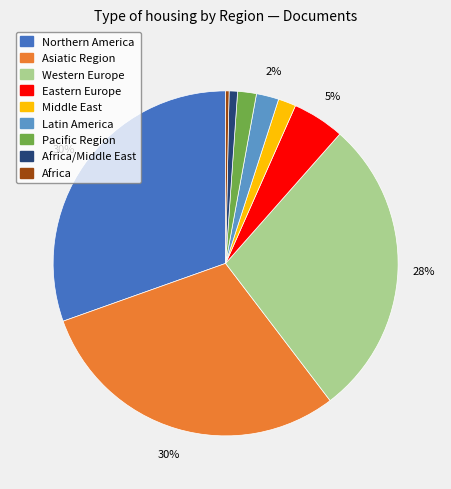

Is there any slice that represents more than half of the pie?

No